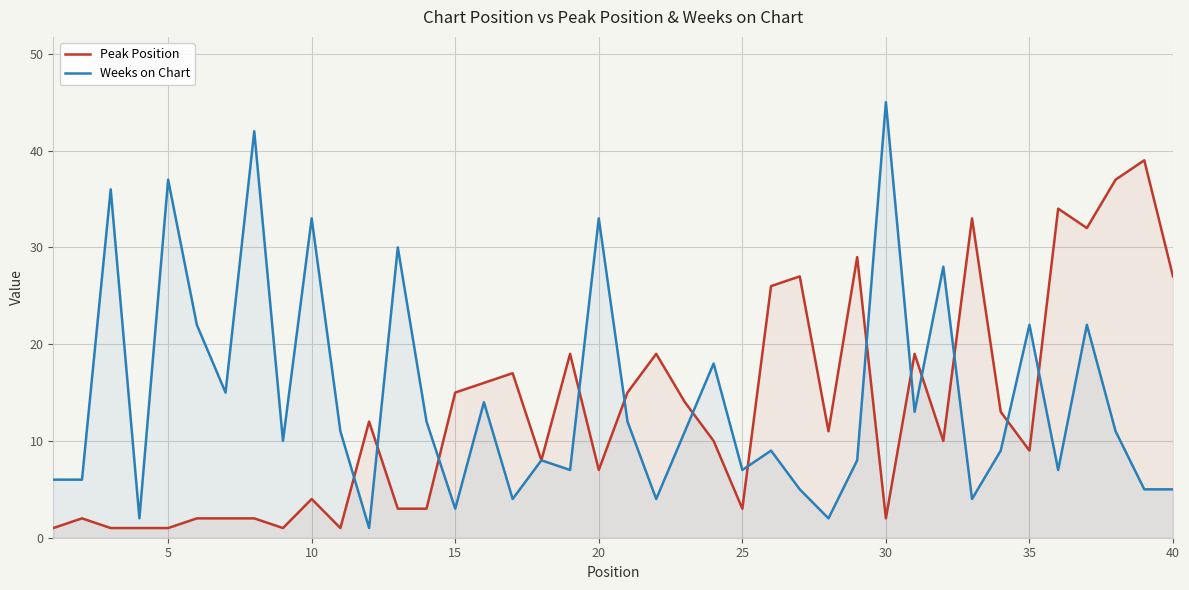

How many interior local valleys does the Weeks on Chart series have?

13